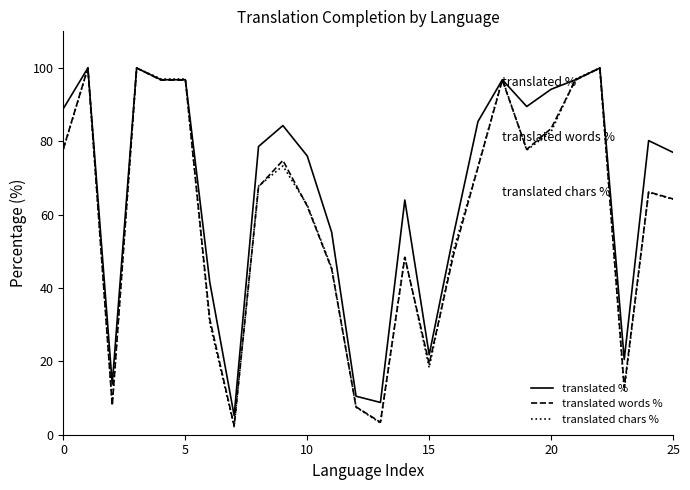

What is the difference between the maximum and second lowest values in the translated % series?

91.2